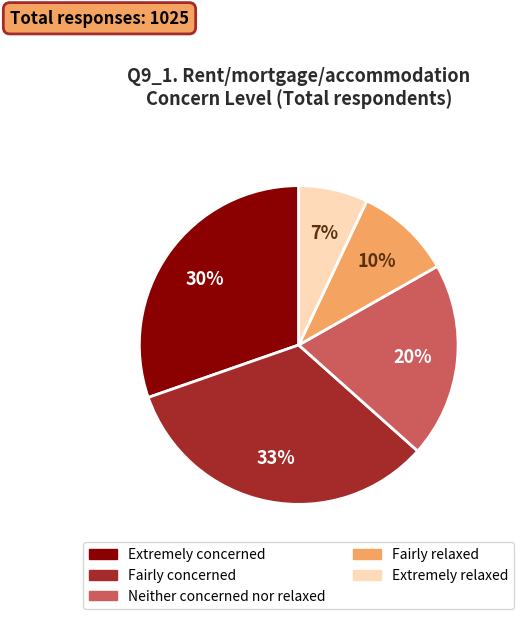

To the nearest percent, what is the difference between the largest and smallest slice percentages?

26%